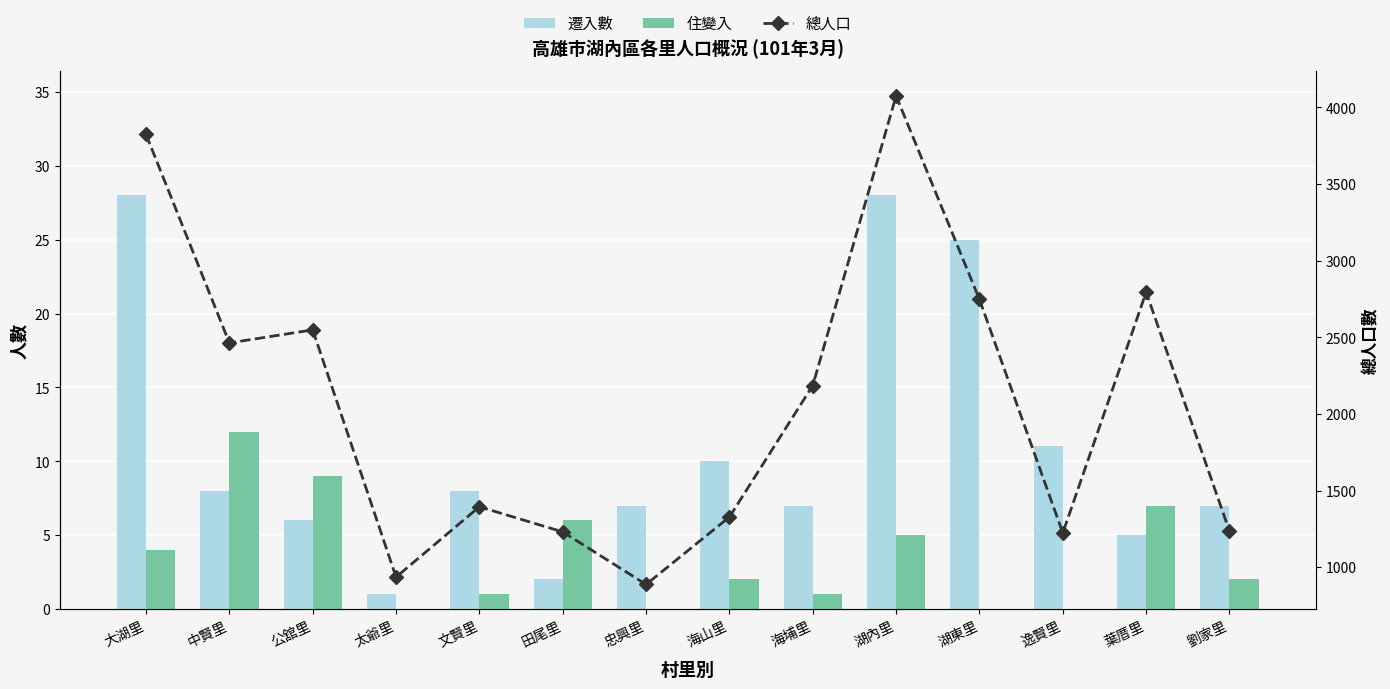

At which category is the sum across all series the highest?

湖內里